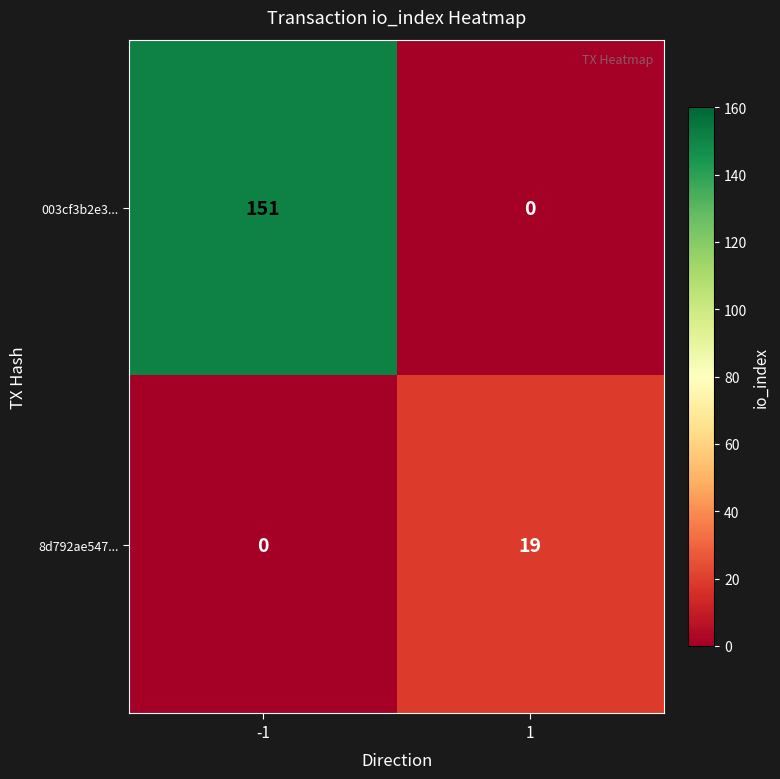

Rank the series at -1 from lowest to highest value.

8d792ae547..., 003cf3b2e3...